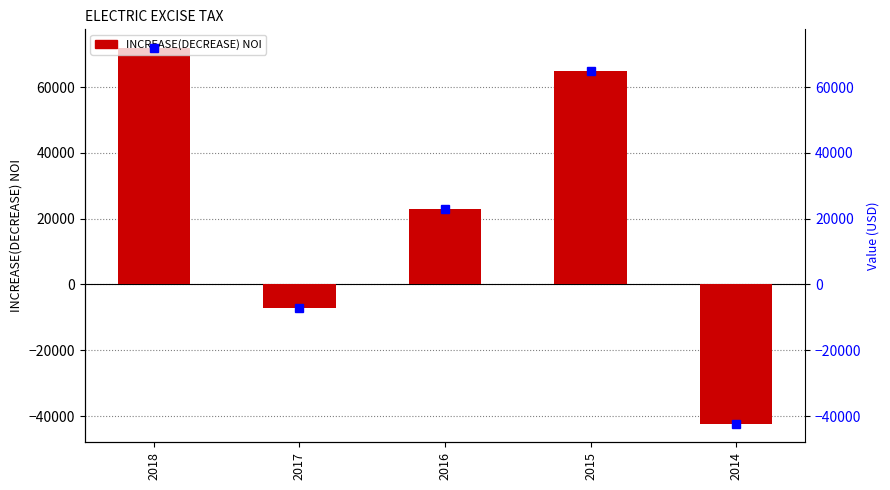

What is the minimum value shown in the chart?

-42279.2